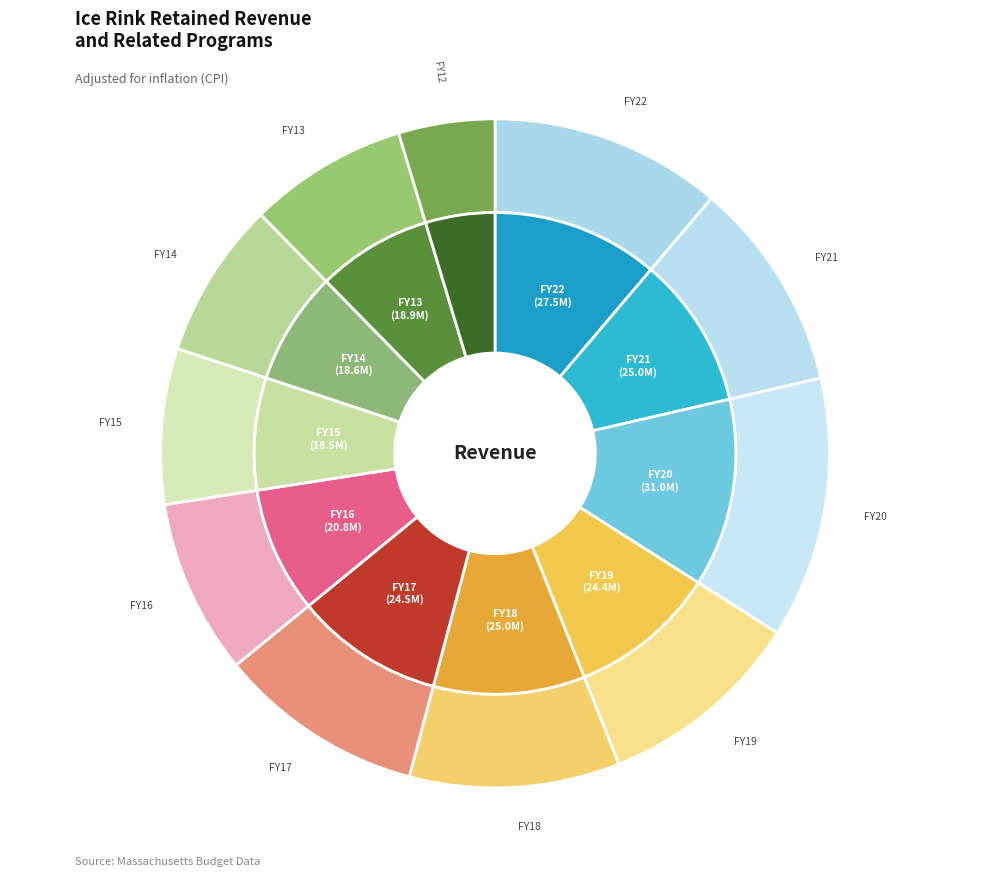

To the nearest percent, what is the average slice percentage?

9%